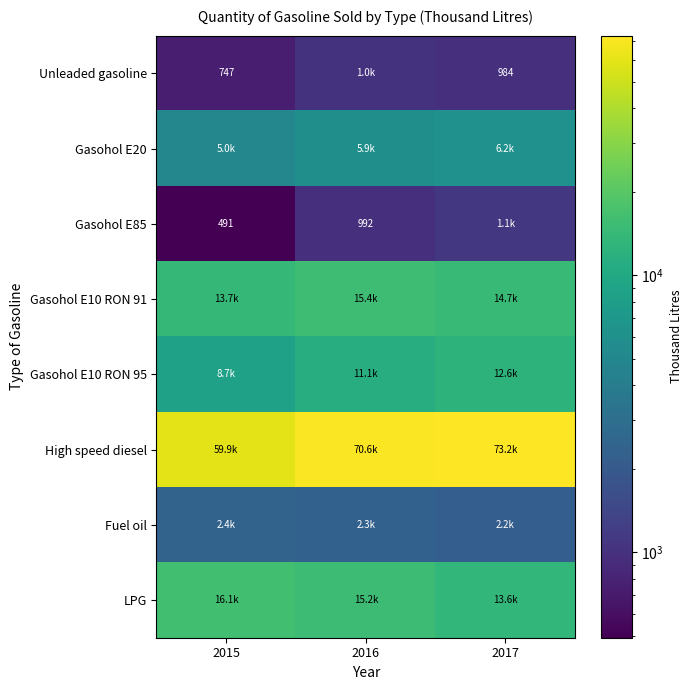

Rank the categories by High speed diesel value from lowest to highest.

2015, 2016, 2017